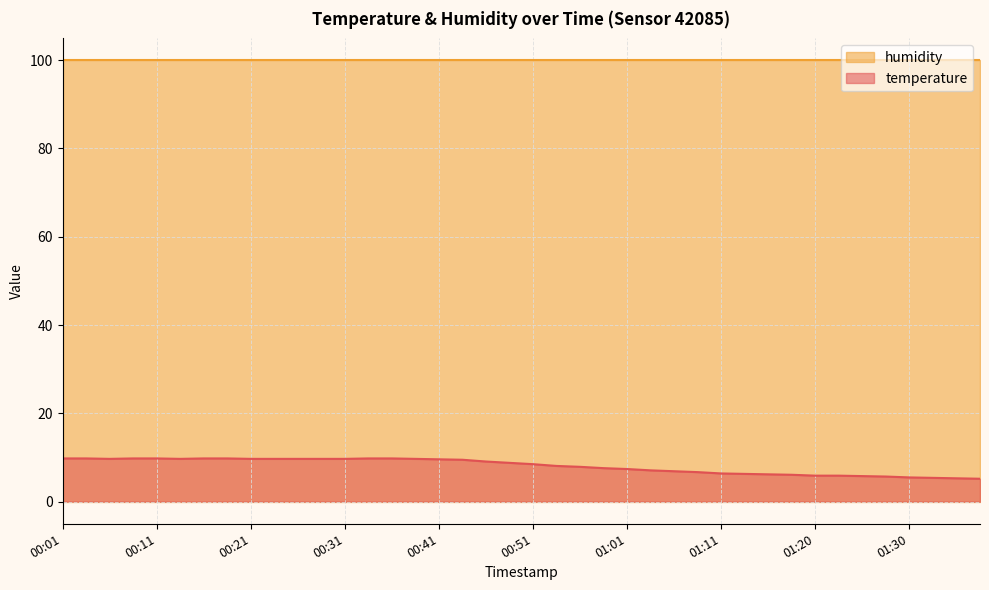

How many categories are shown in the chart?

40